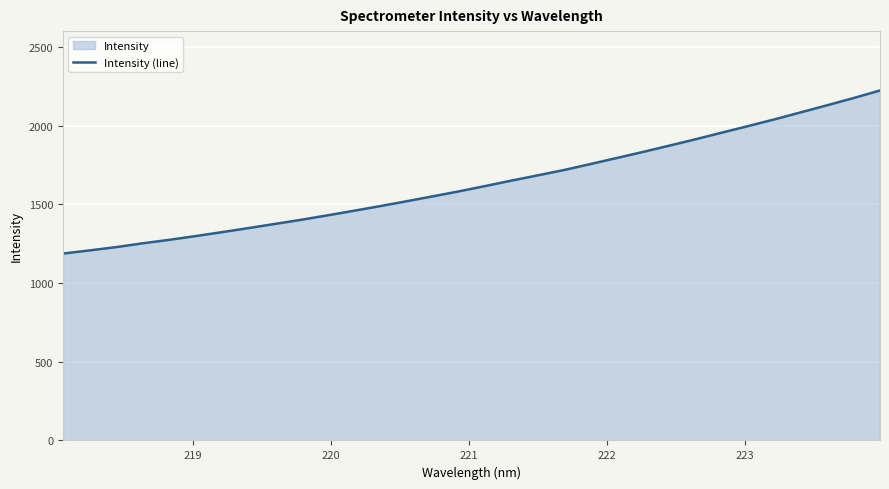

What is the change in value from 21 to 26?

+203.4